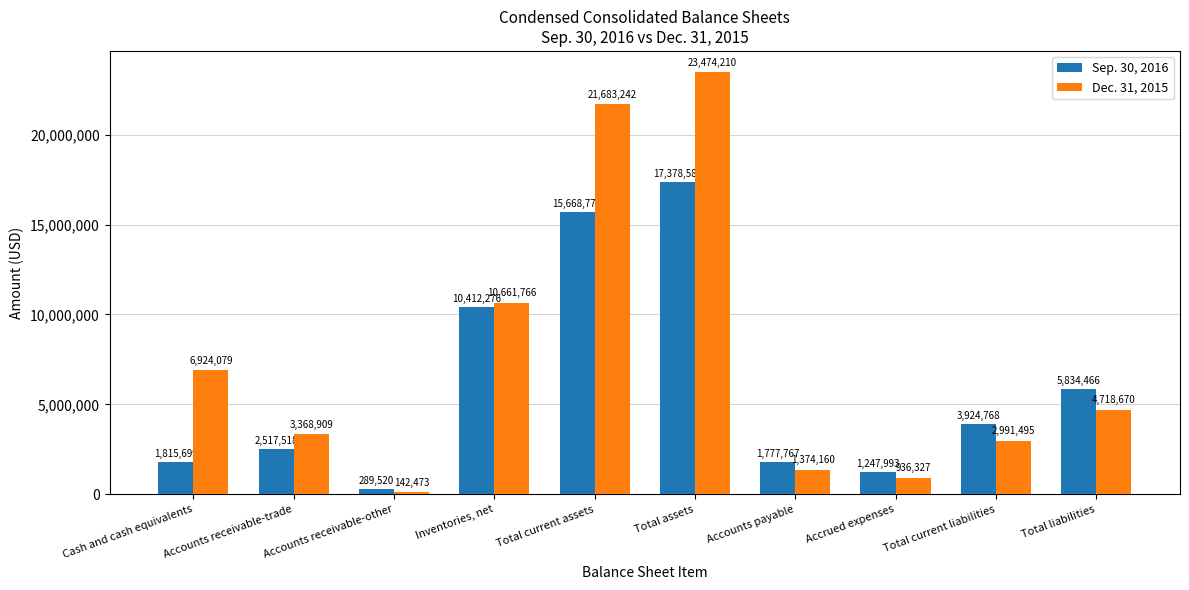

Is the value of Dec. 31, 2015 at Cash and cash equivalents greater than the value of Sep. 30, 2016 at Total current assets?

No